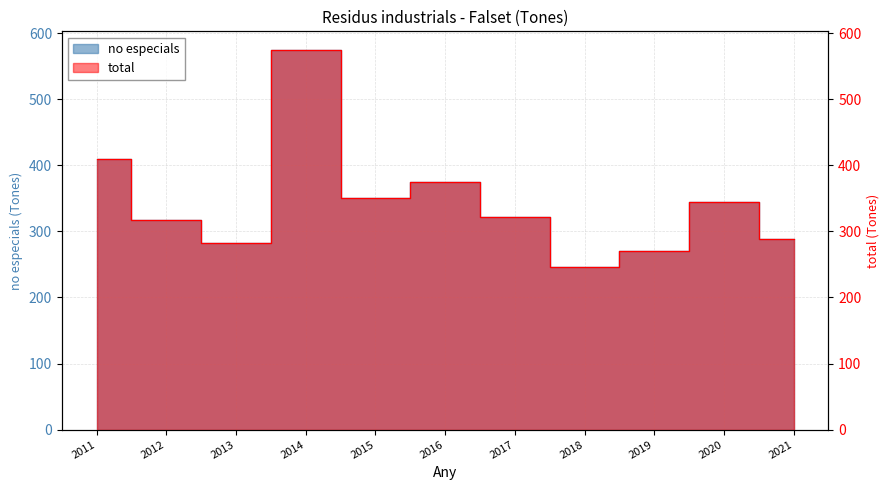

How many lines are shown in the chart?

2